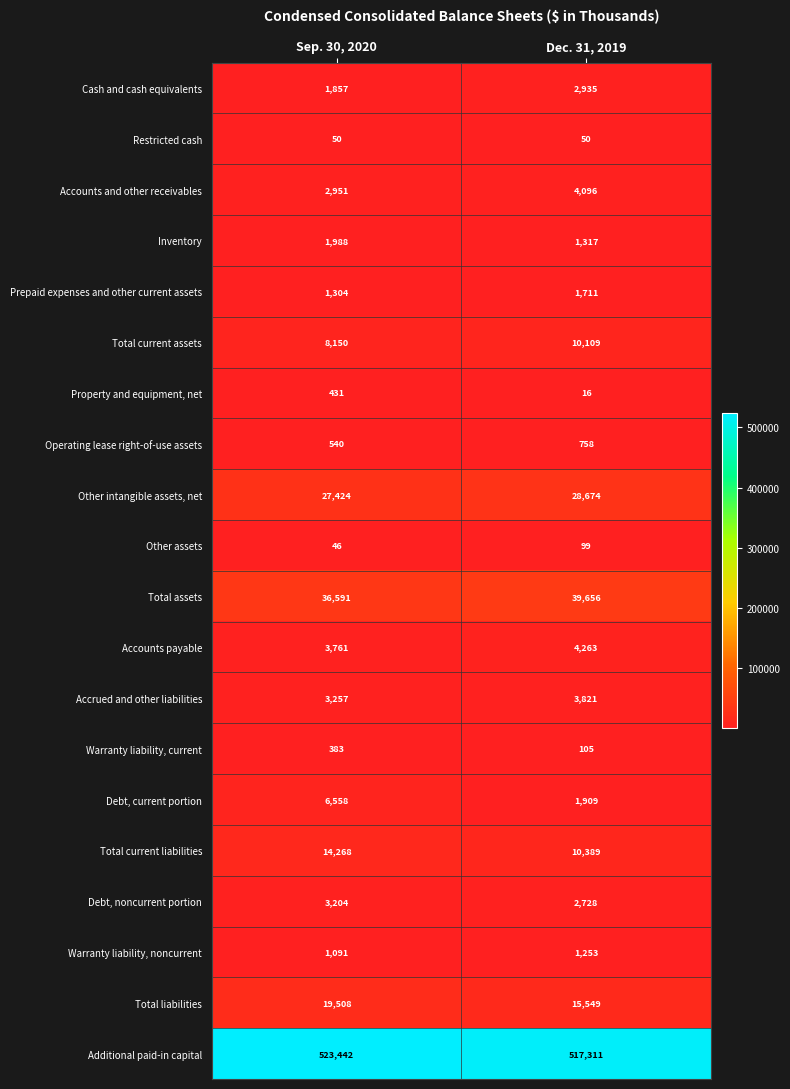

True or false: Accounts and other receivables has a value of 4096 at Dec. 31, 2019.

True